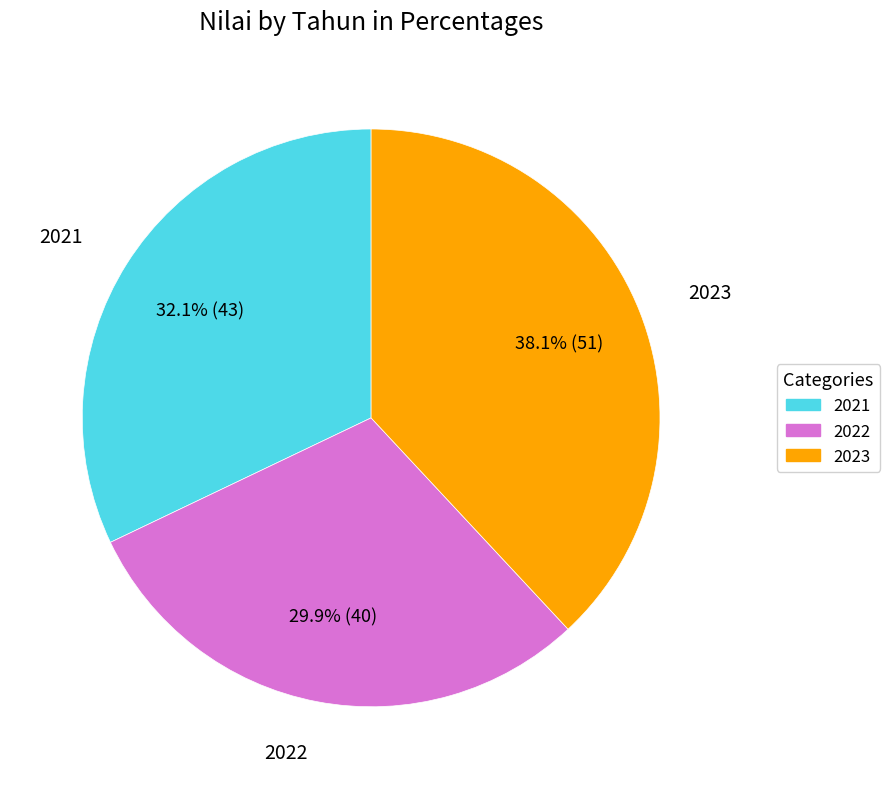

How many segments does this pie chart have?

3